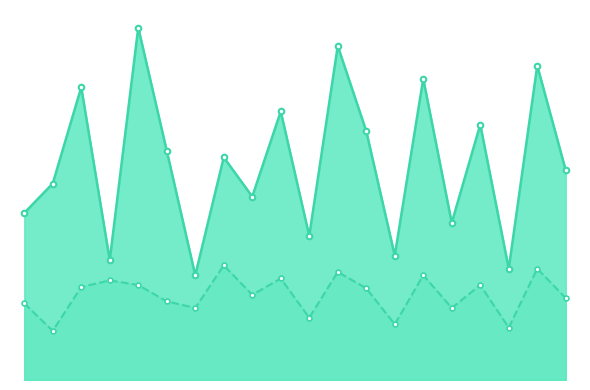

What are all the series names shown in the legend?

SDS_P1, SDS_P2